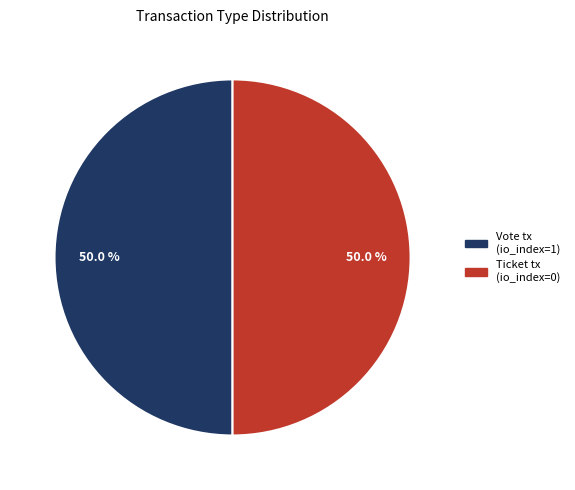

To the nearest percent, what is the average slice percentage?

50%